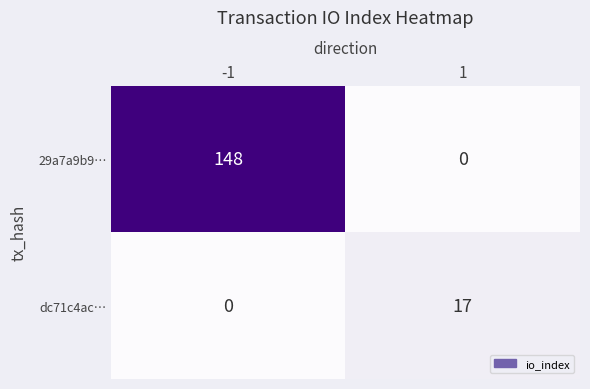

What is the difference between the dc71c4ac… values at -1 and 1?

17